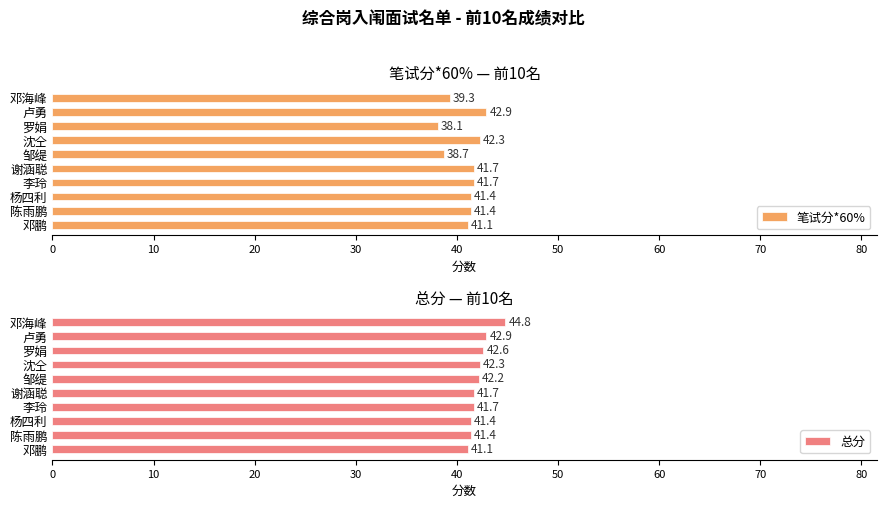

Count the number of data series in this chart.

2